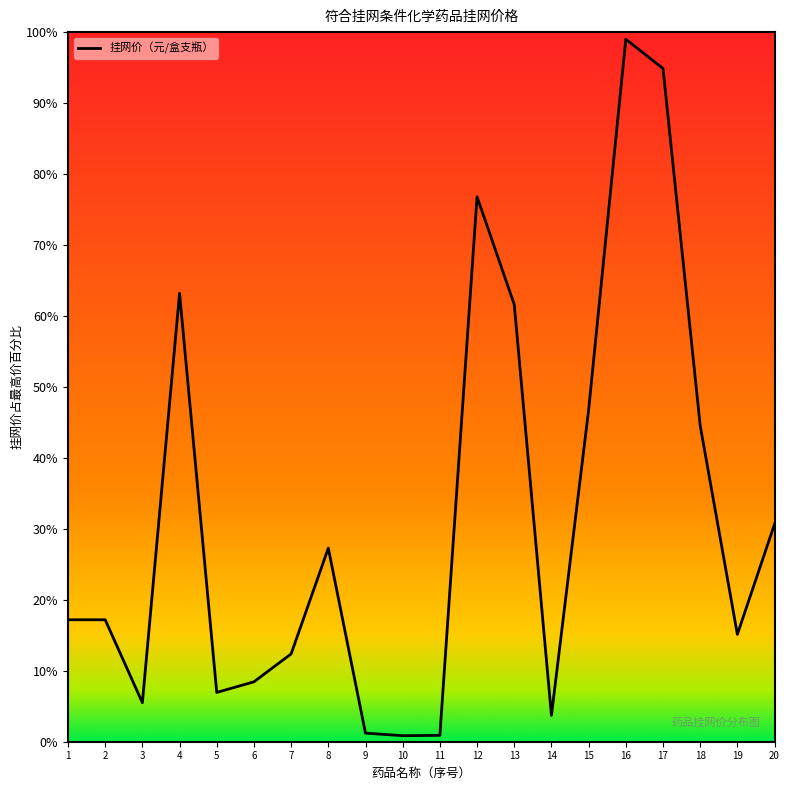

True or false: the data has more than 0 interior local peaks.

True